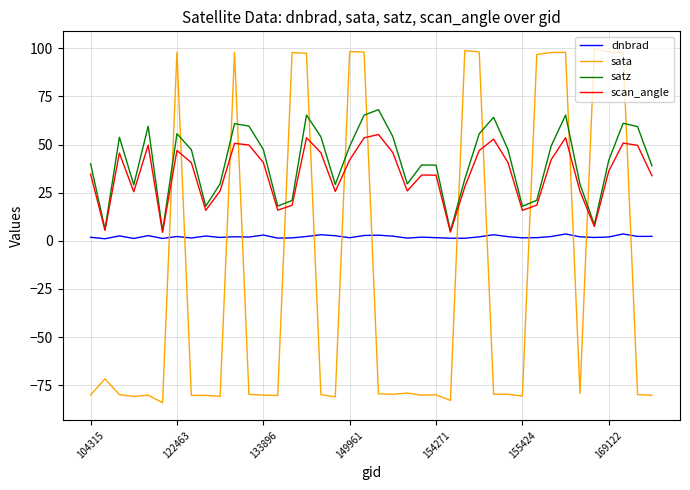

List the series in order of their peak value, lowest first.

dnbrad, scan_angle, satz, sata